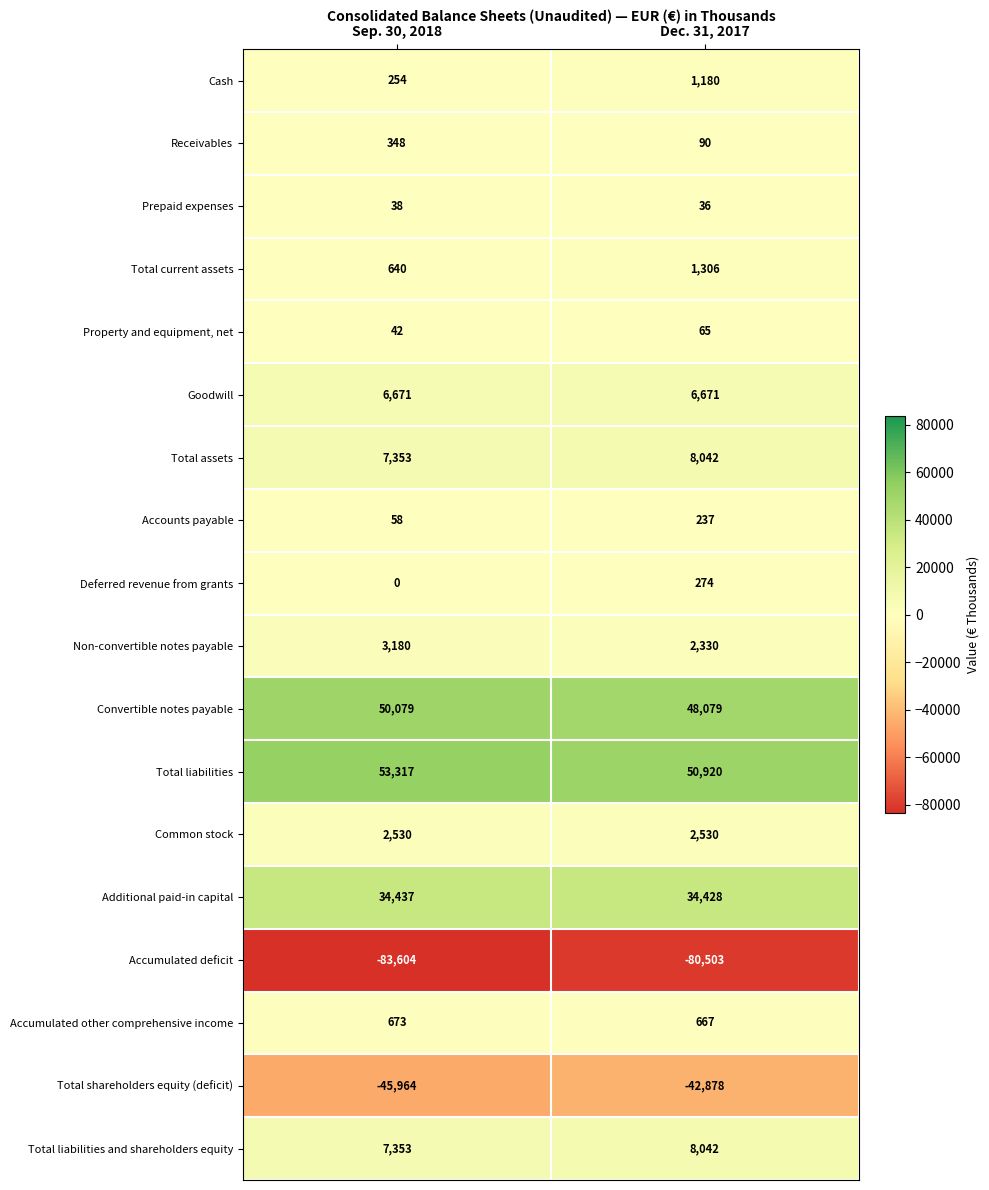

What is the approximate value of Receivables at Sep. 30, 2018, to the nearest 50?

350